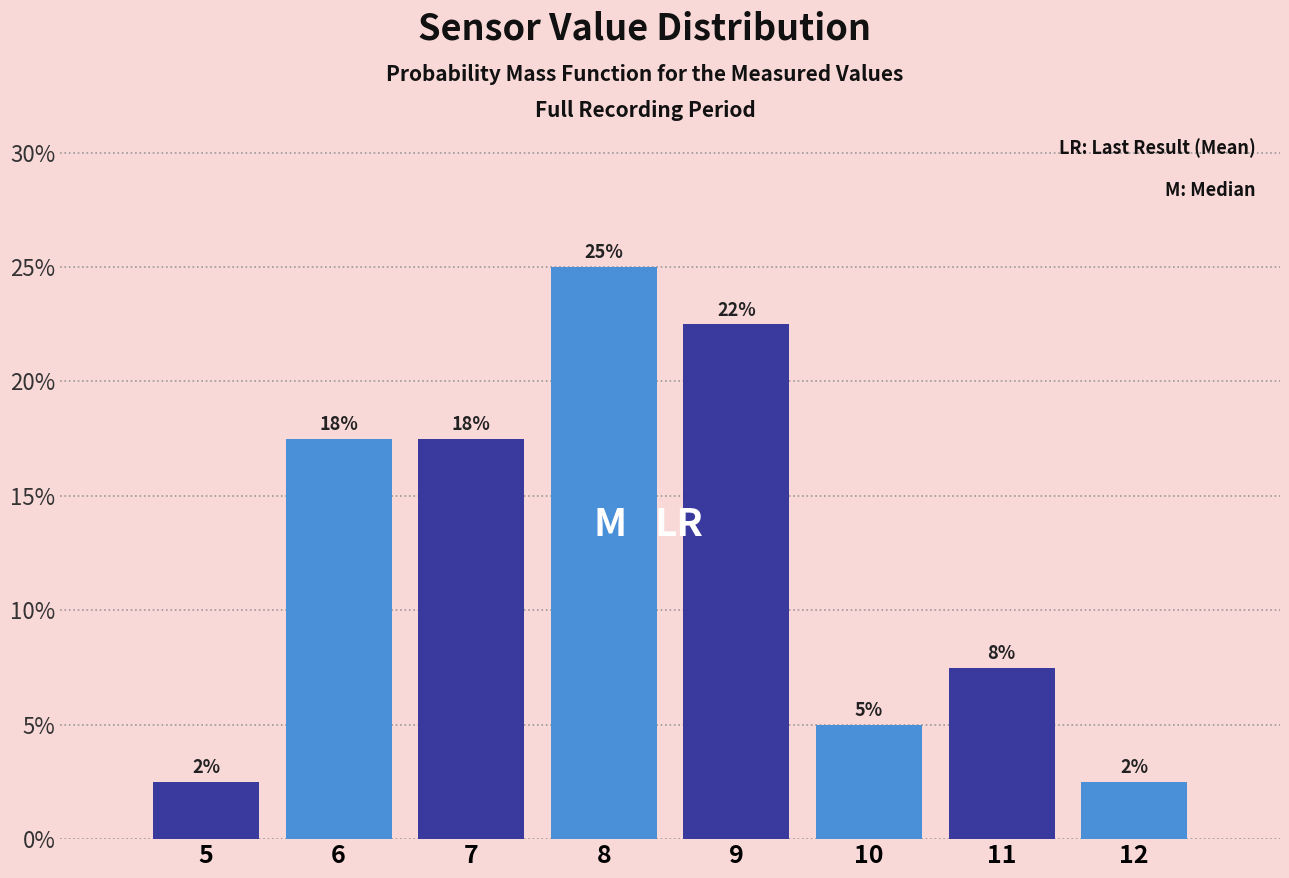

Are the bars horizontal?

No